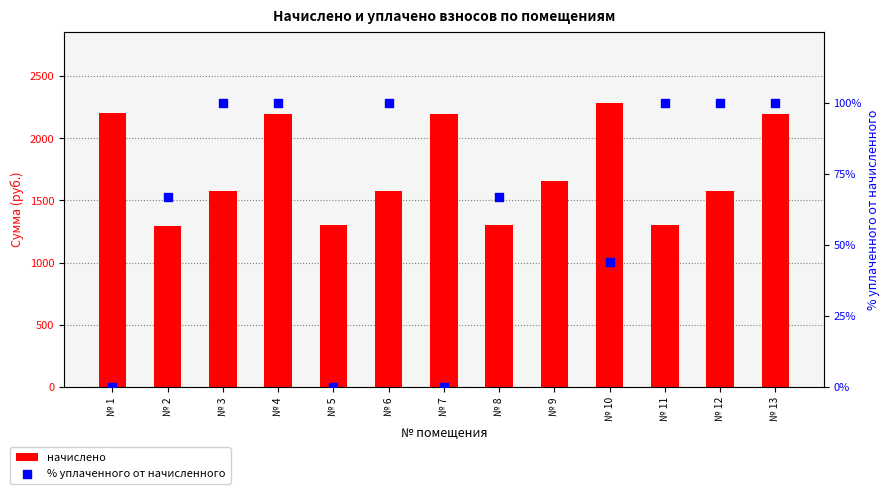

Which series contains the highest Y value?

начислено